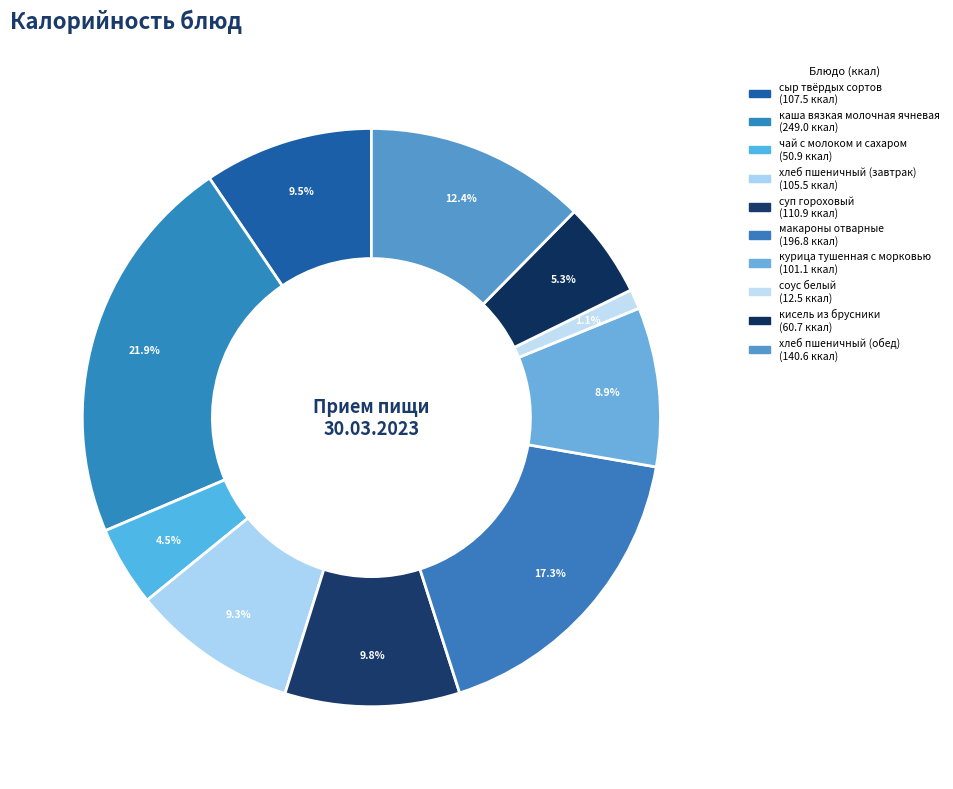

What is the change in value from чай с молоком и сахаром to хлеб пшеничный (обед)?

+89.7